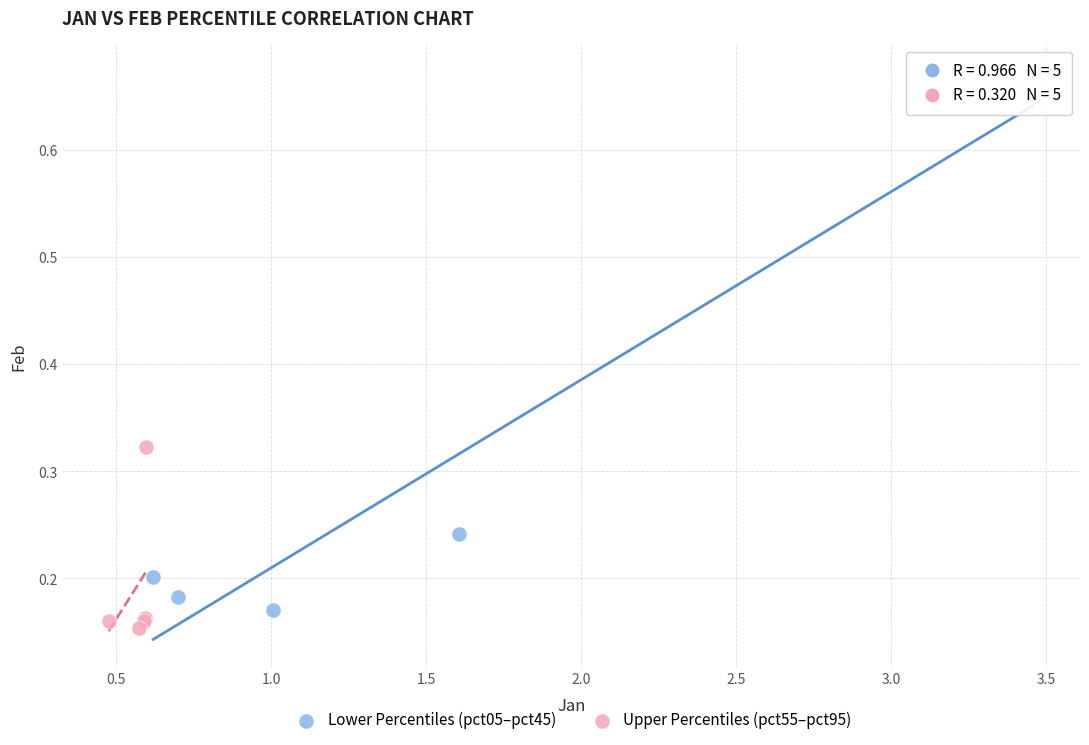

Which series has the widest spread of Y values?

Lower Percentiles (pct05–pct45)